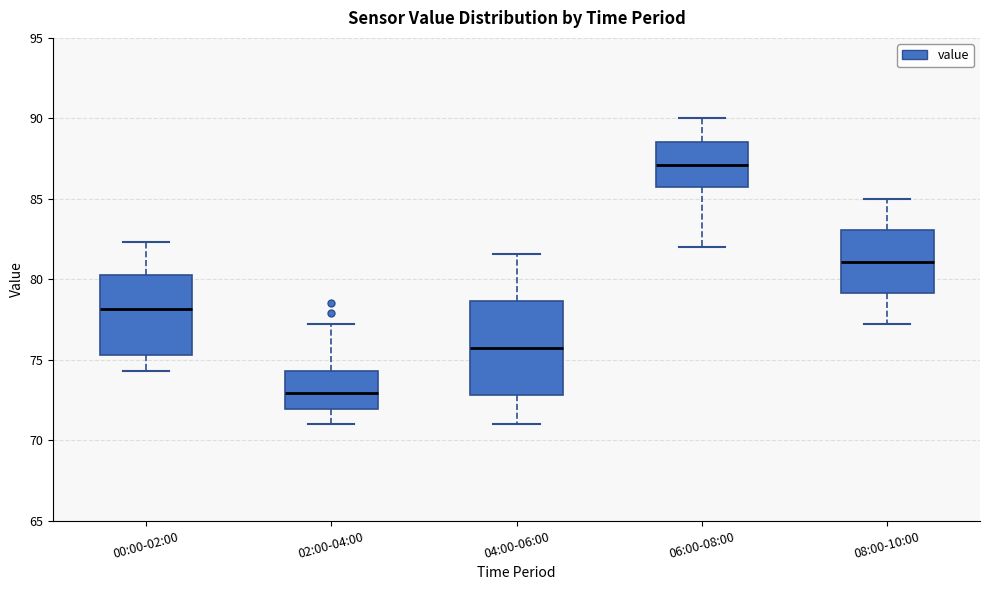

Reading left to right, transcribe this box plot: for each box, give where its median line is, the range the box spans, and where its two whiskers end, as read against the y-axis. The values are not printed on the chart, so give them approximately, as read against the axis.

00:00-02:00: median 78.0, box 75.5 to 80.5, whiskers 74.5 to 82.5
02:00-04:00: median 73.0, box 72.0 to 74.5, whiskers 71.0 to 77.0
04:00-06:00: median 76.0, box 73.0 to 78.5, whiskers 71.0 to 81.5
06:00-08:00: median 87.0, box 86.0 to 88.5, whiskers 82.0 to 90.0
08:00-10:00: median 81.0, box 79.0 to 83.0, whiskers 77.0 to 85.0